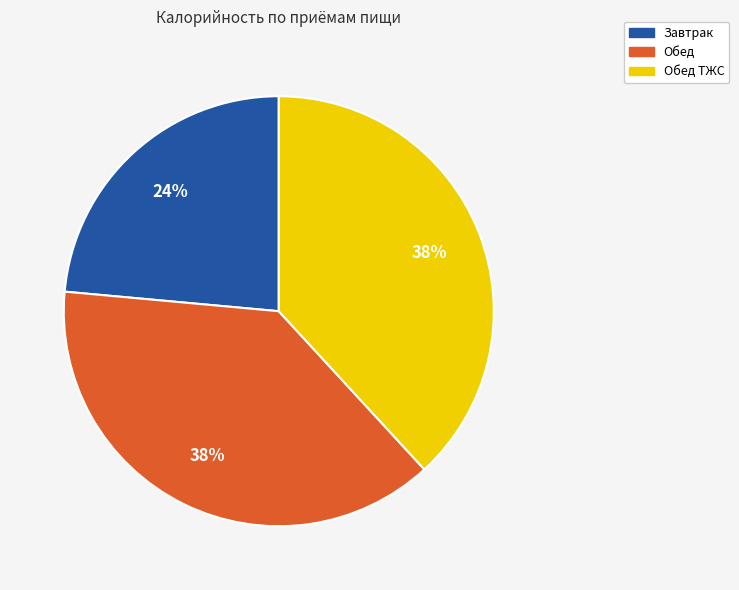

To the nearest percent, what is the average slice percentage?

33%